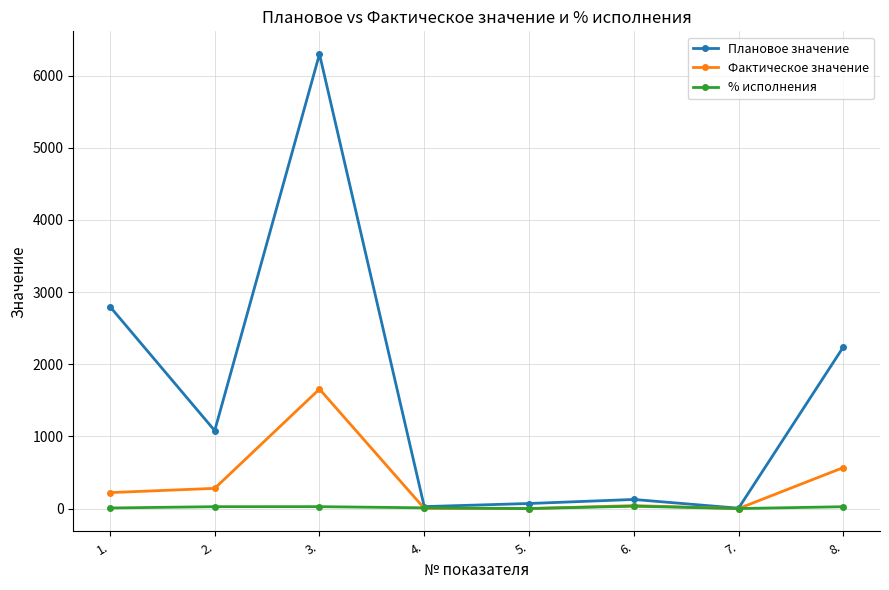

Which series has the largest range (max minus min)?

Плановое значение